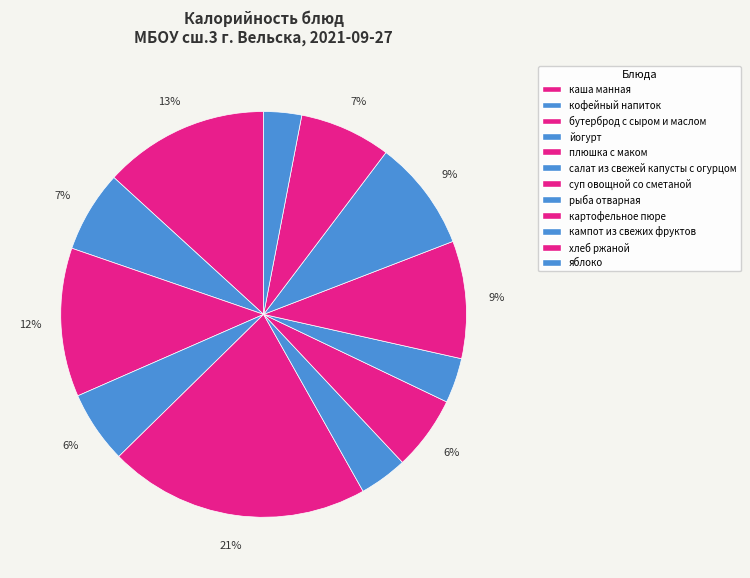

To the nearest percent, what percentage of the pie is каша манная?

13%